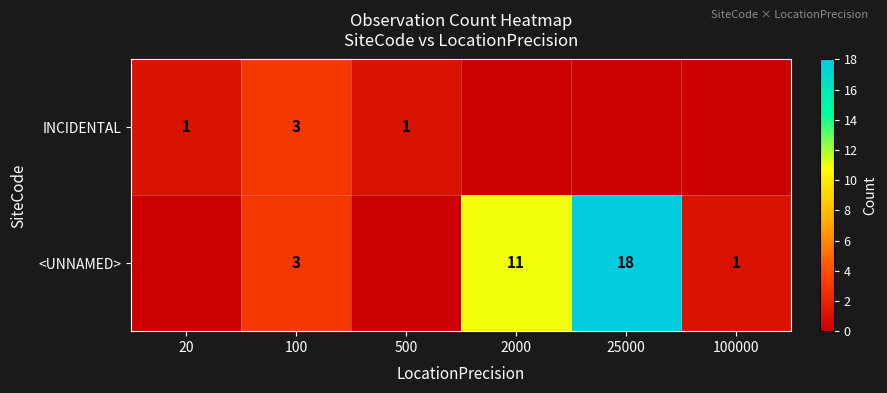

The <UNNAMED> series shows 18 at 25000. True or false?

True